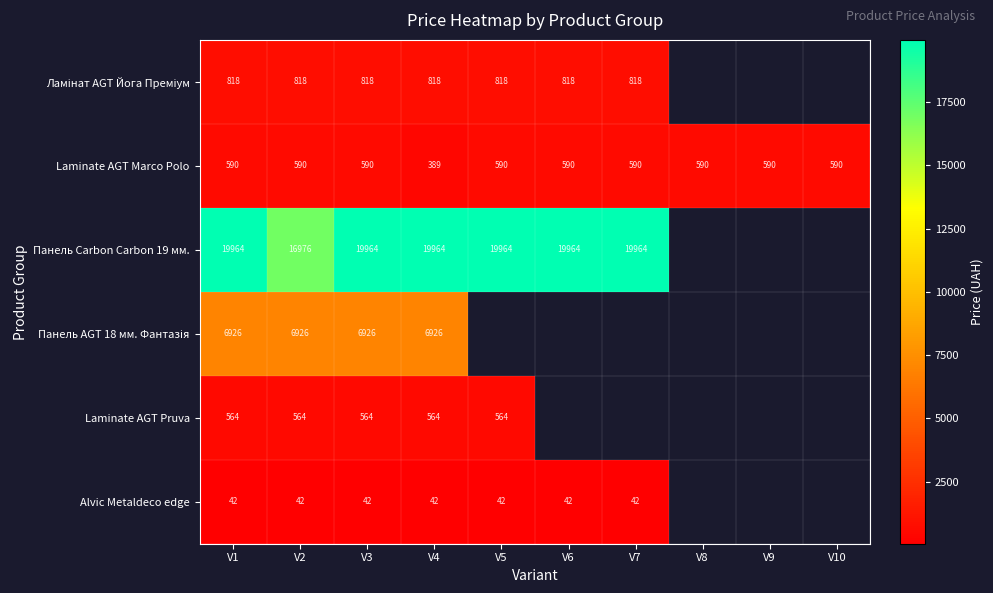

Is the value of Alvic Metaldeco edge at V5 greater than the value of Панель Carbon Carbon 19 мм. at V6?

No